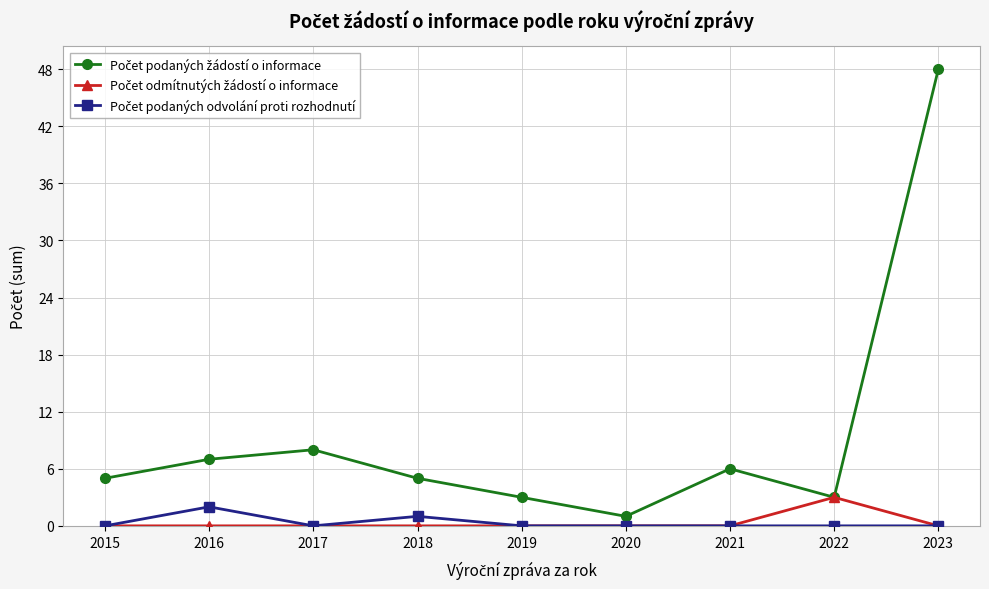

Which label corresponds to the largest value in the chart?

2023